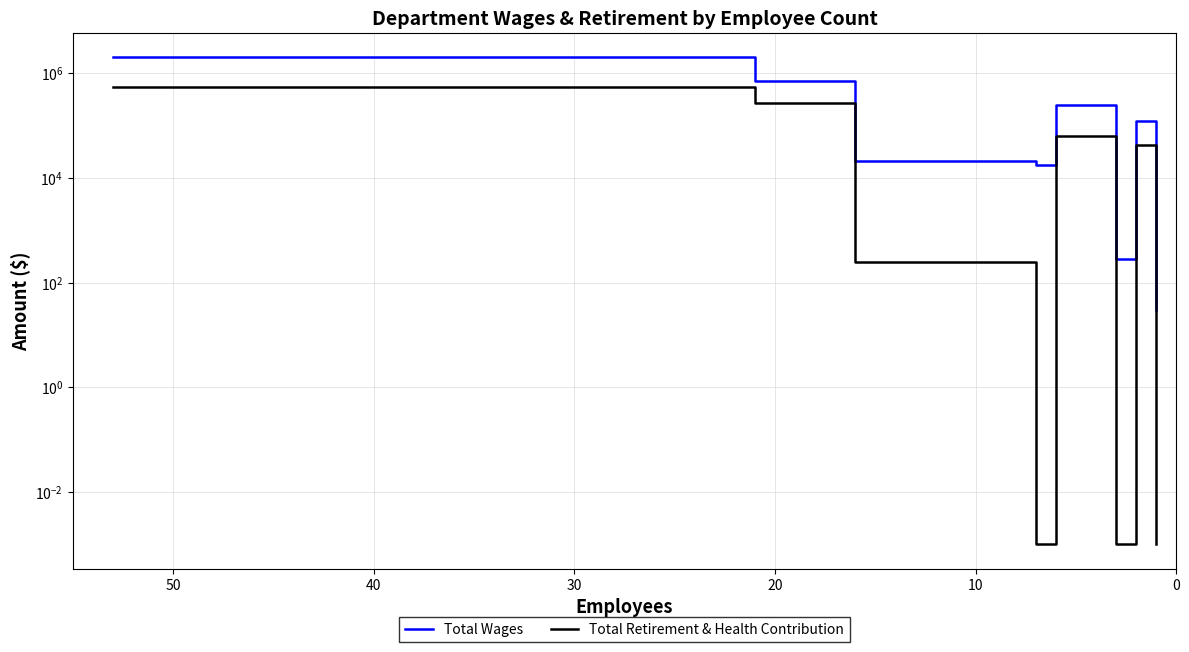

Which series has the widest spread of values?

Total Wages